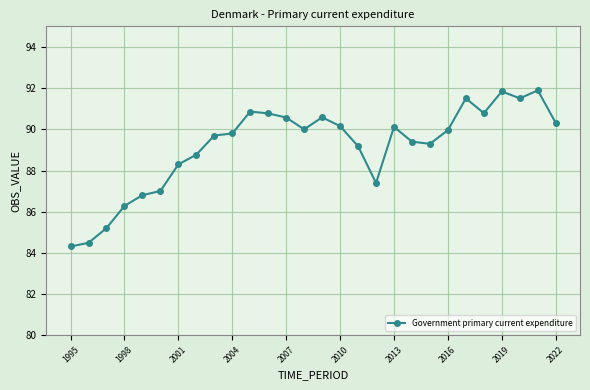

What is the sum of all values?

2496.8